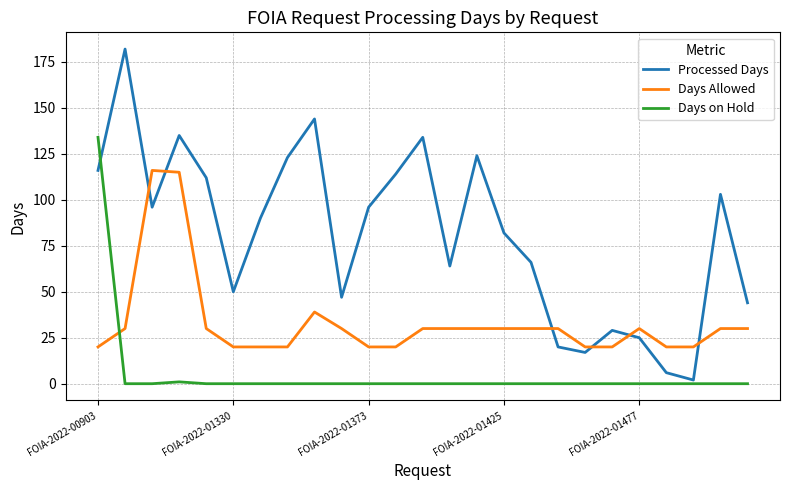

List the series in order of their peak value, highest first.

Processed Days, Days on Hold, Days Allowed